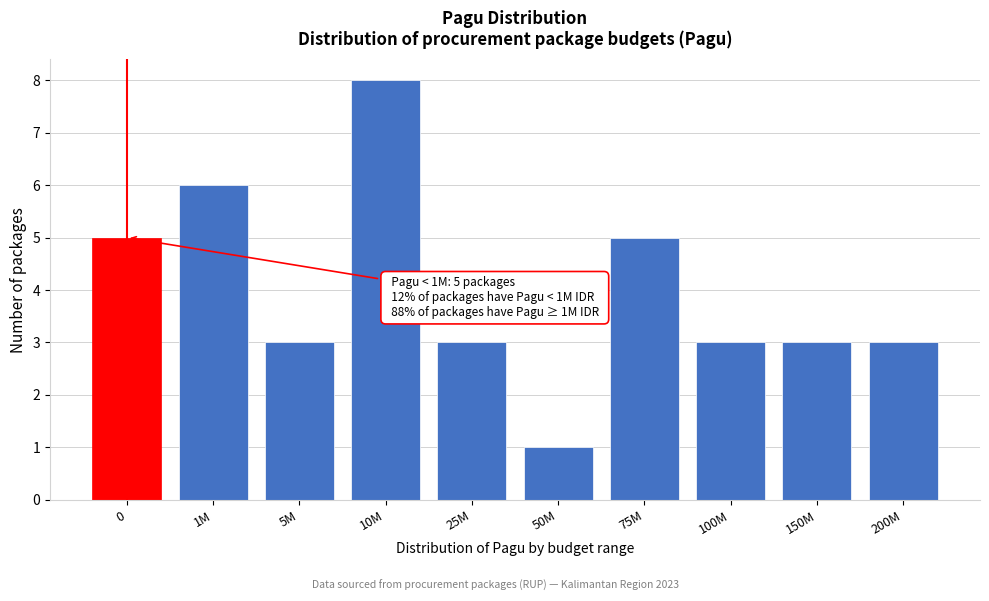

Reading left to right, list all the values displayed in this chart.

5	6	3	8	3	1	5	3	3	3